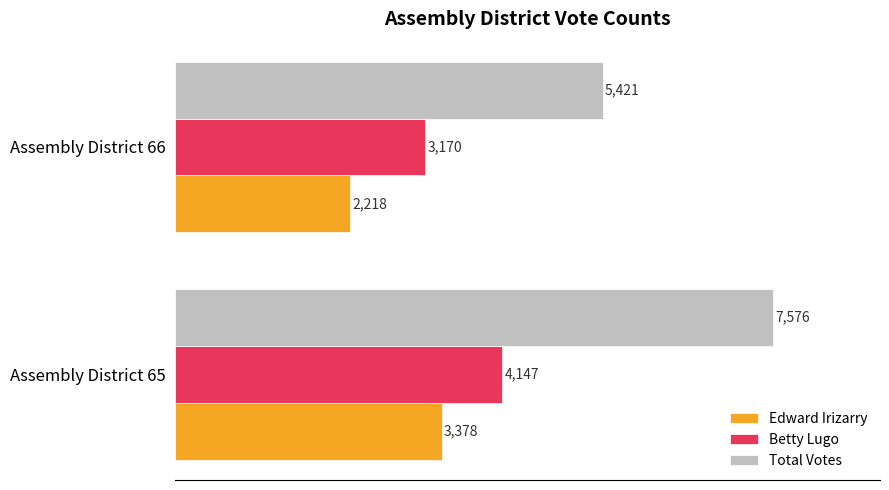

At how many categories does at least one series exceed 6483?

1